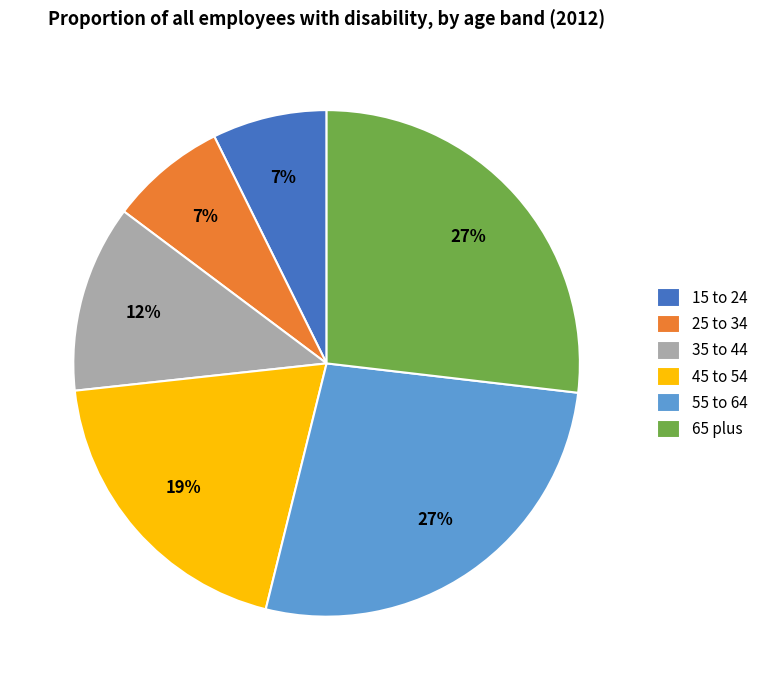

To the nearest percent, what percentage of the pie is 45 to 54?

19%